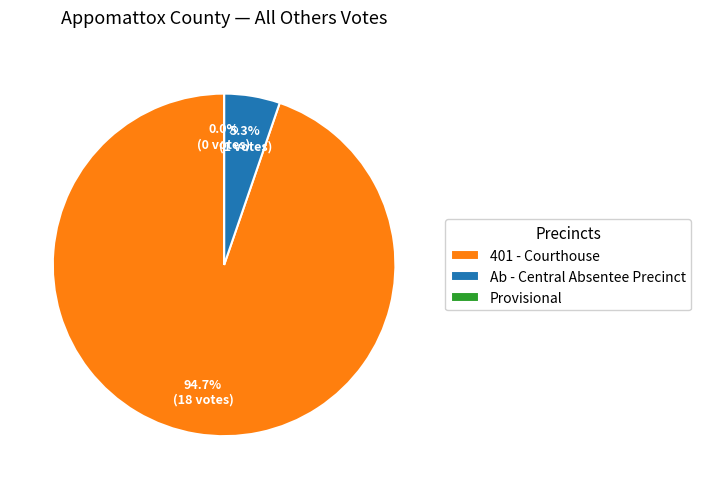

To the nearest percent, what is the combined percentage of Ab - Central Absentee Precinct and 401 - Courthouse?

100%